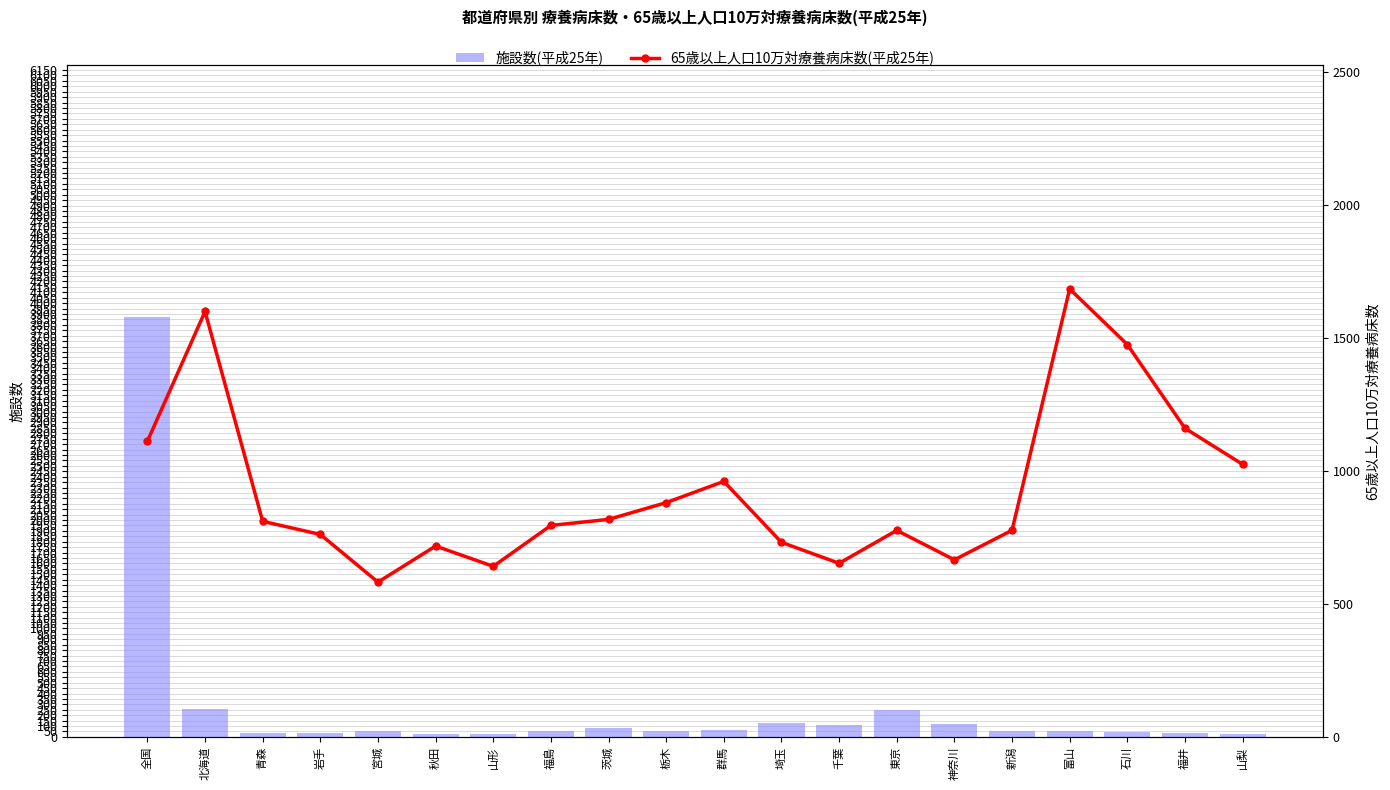

How many values in the 施設数(平成25年) series exceed 53?

9